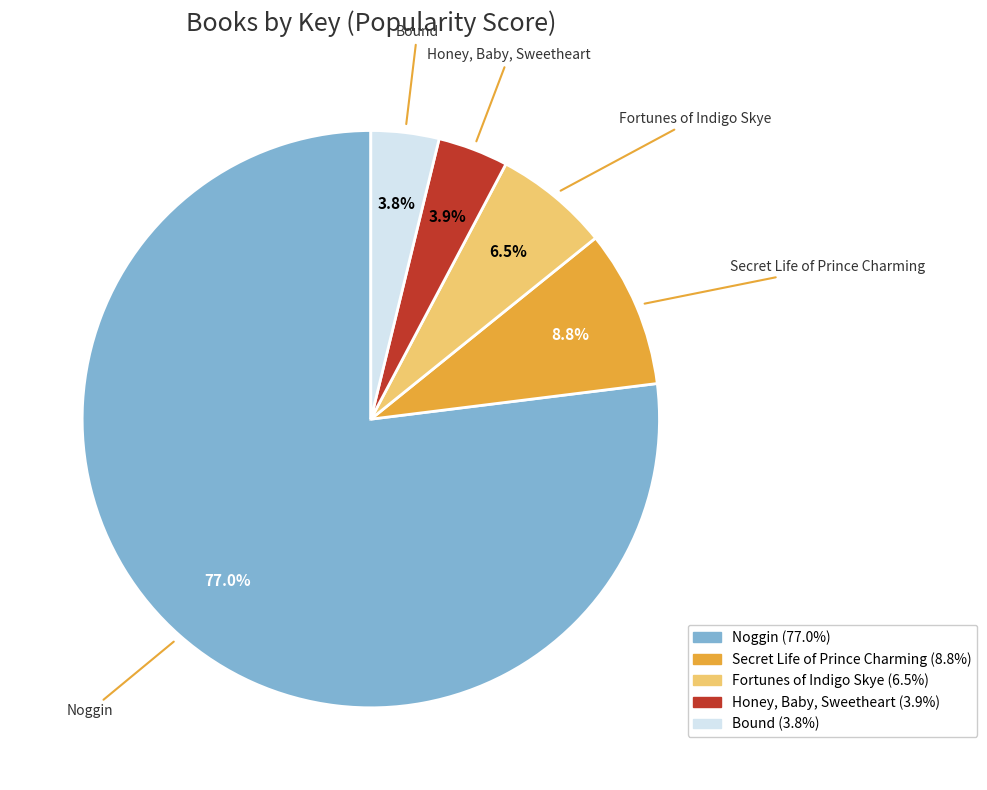

Does Bound account for over 50% of the chart?

No